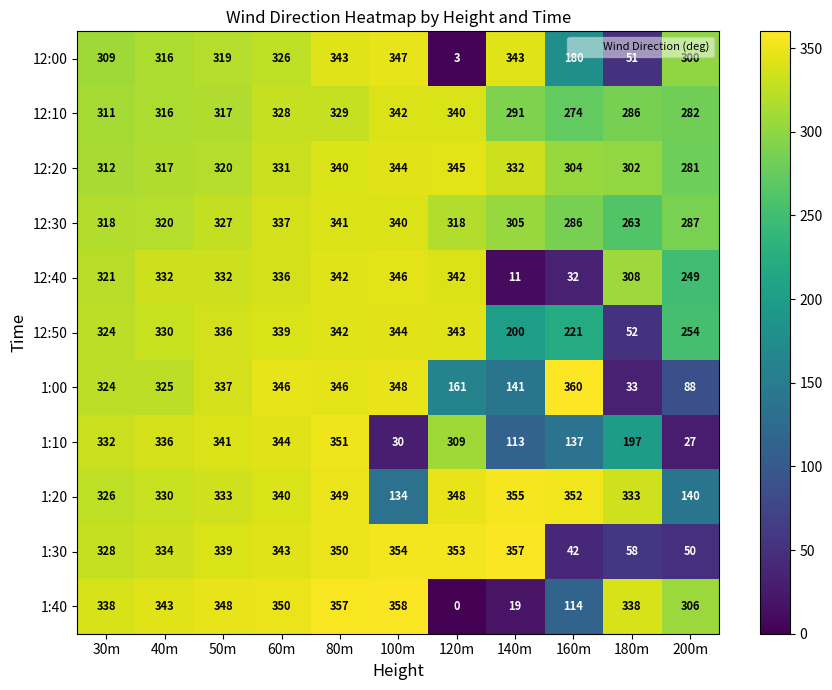

What is the sum of all 12:00 values?

2837